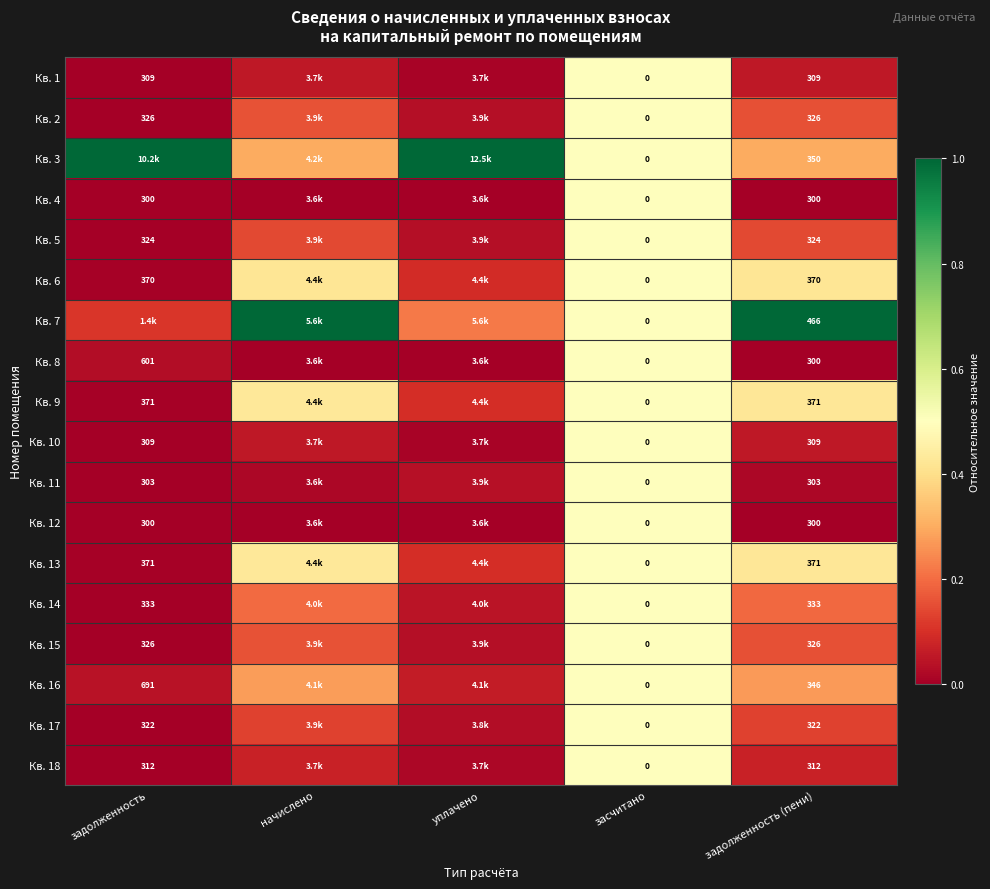

The value of Кв. 14 at задолженность is 0.0. True or false?

False